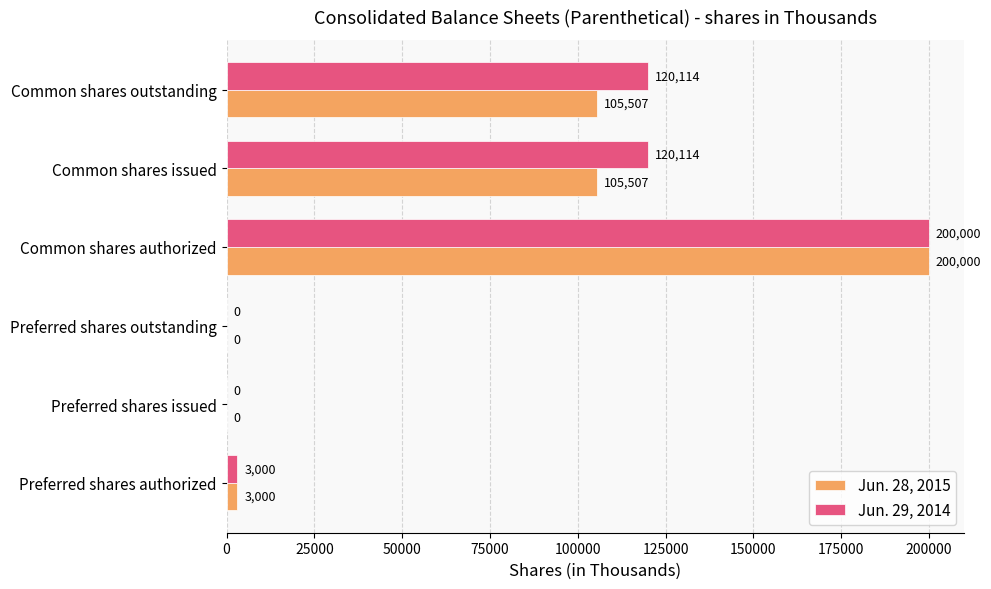

What is the maximum value shown in the chart?

200000